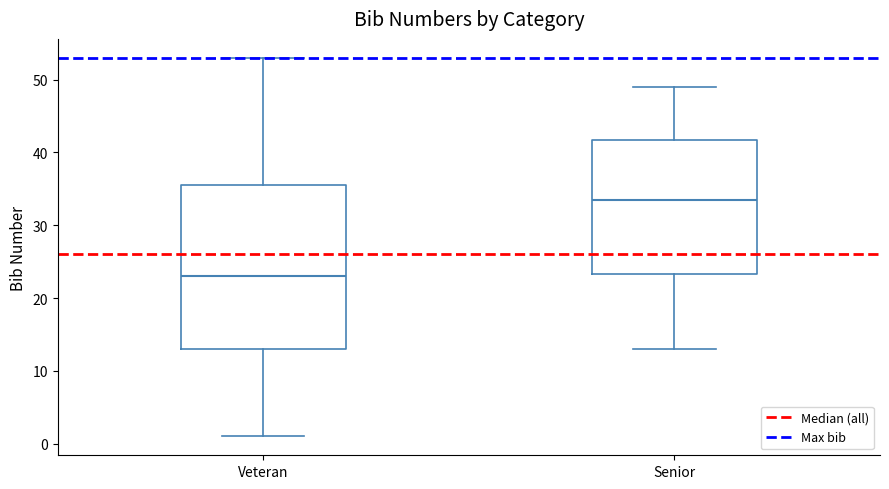

Which box has the highest median line?

Senior